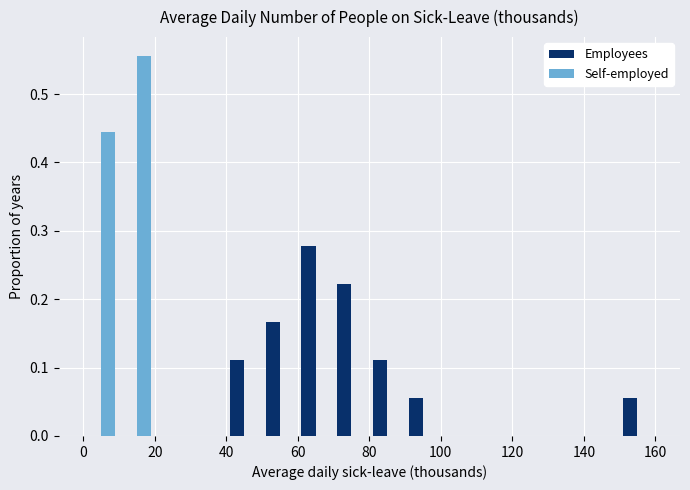

In the Self-employed series, which range on the x-axis has the tallest bar?

10 to 20